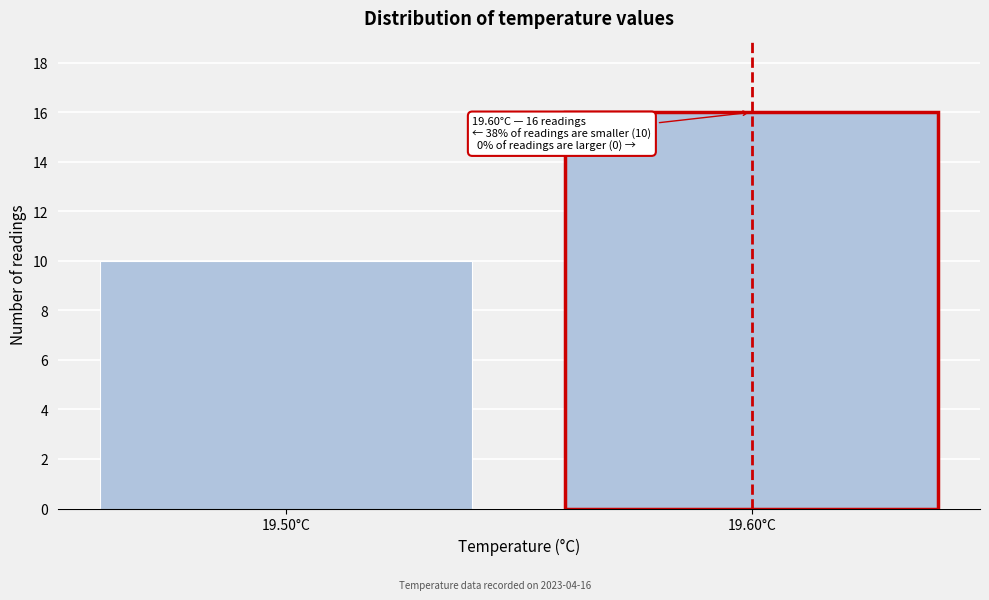

Reading left to right, transcribe all the data shown in this chart.

10	16